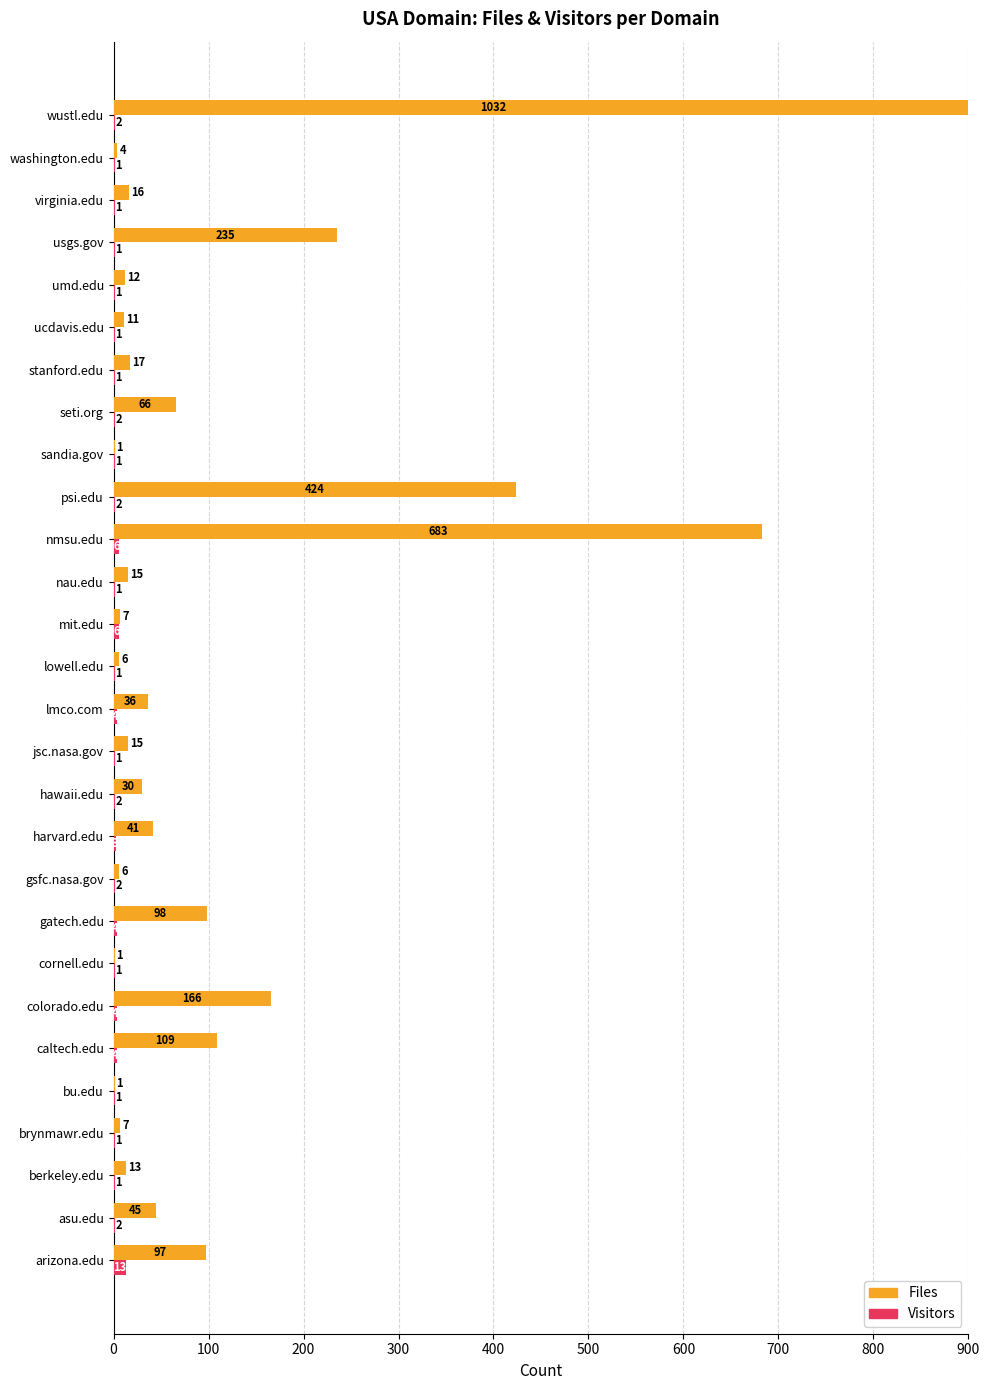

Count the number of categories in the chart.

28